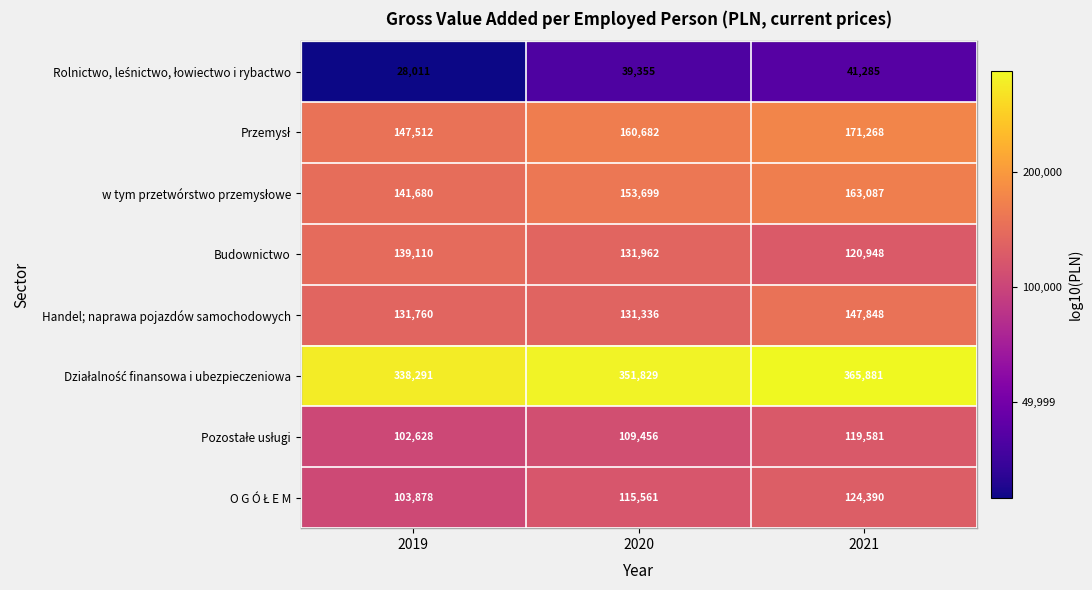

True or false: Budownictwo has a value of 139110 at 2019.

True